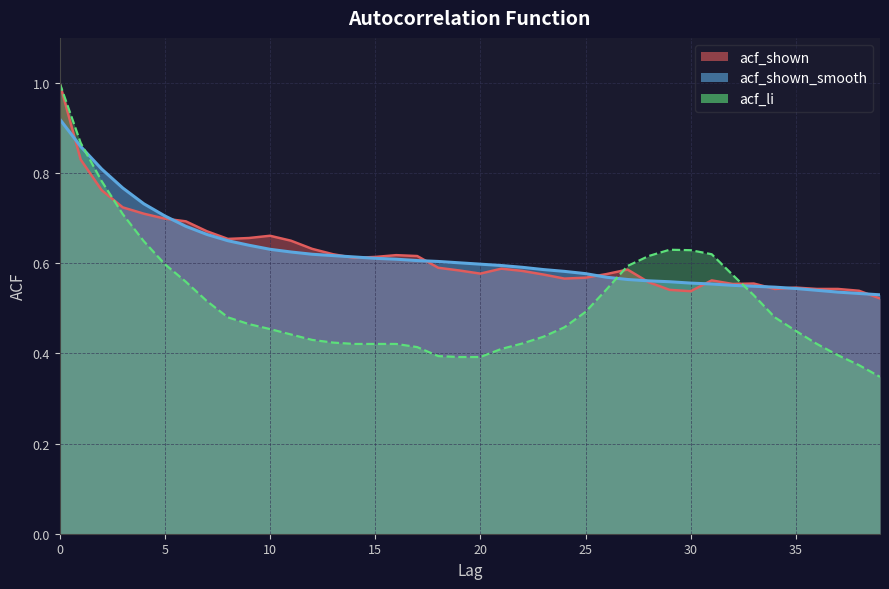

How many times do acf_shown_smooth and acf_shown cross each other?

11